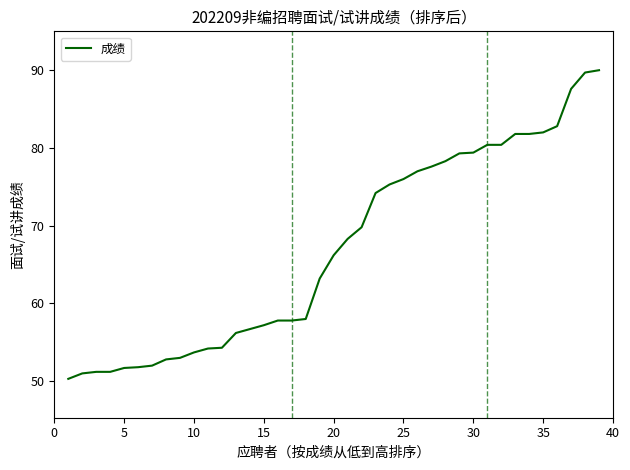

What is the difference between the maximum and minimum values?

39.7